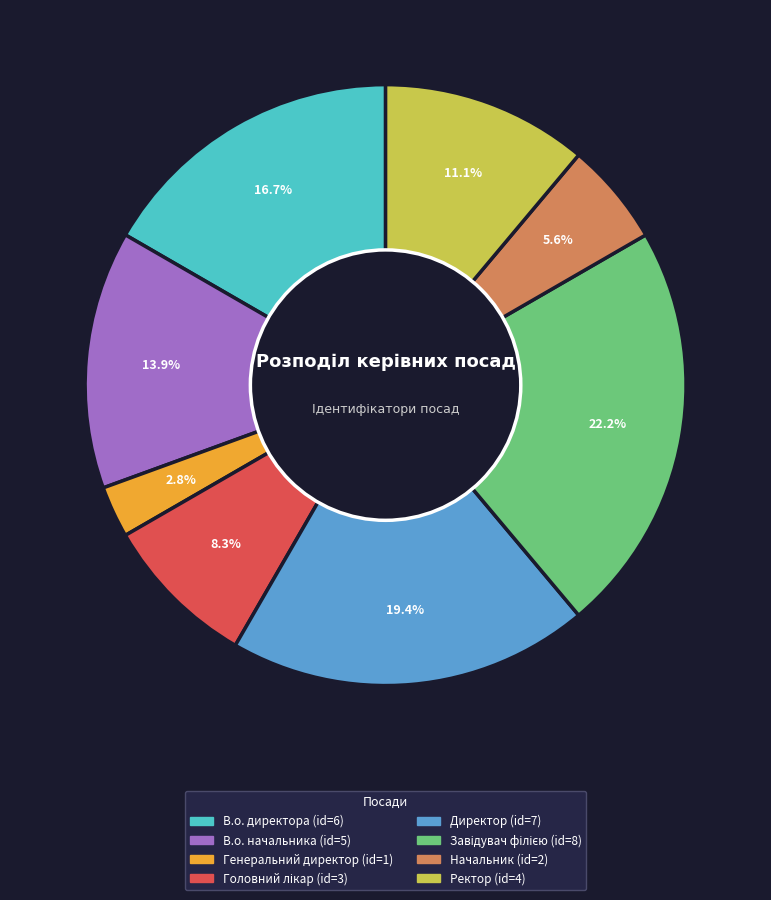

Between Начальник and Ректор, which is larger?

Ректор